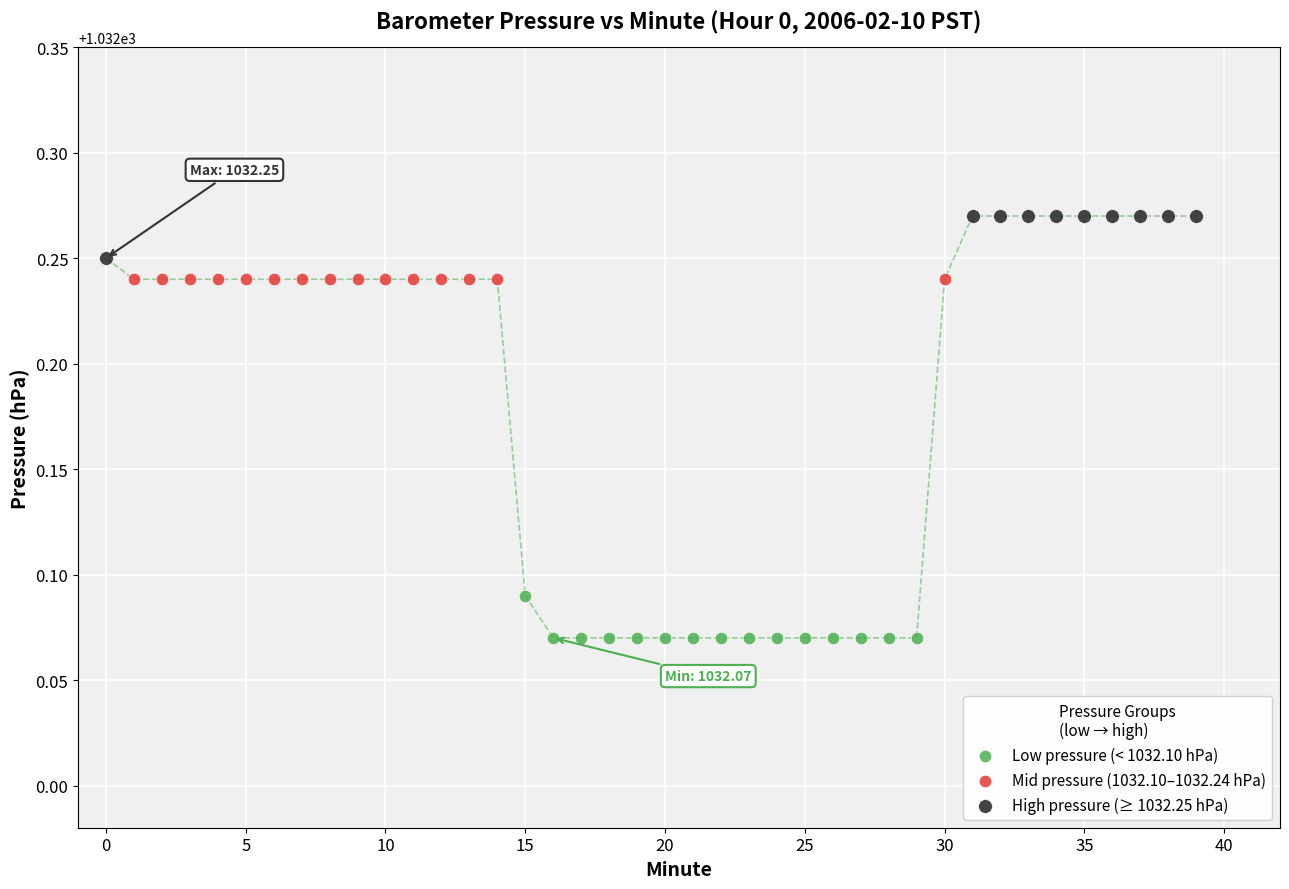

Which series reaches the minimum Y coordinate?

Low pressure (< 1032.10 hPa)